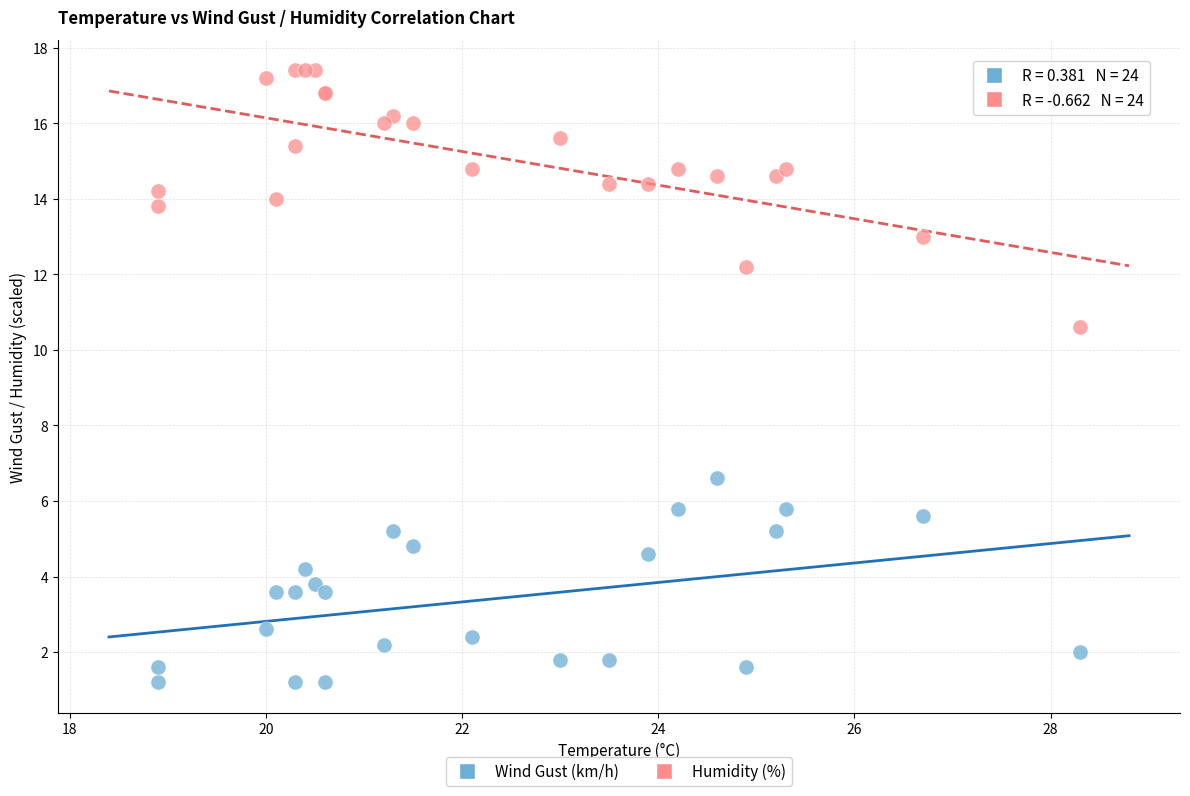

Which series contains the lowest Y value?

Wind Gust (km/h)